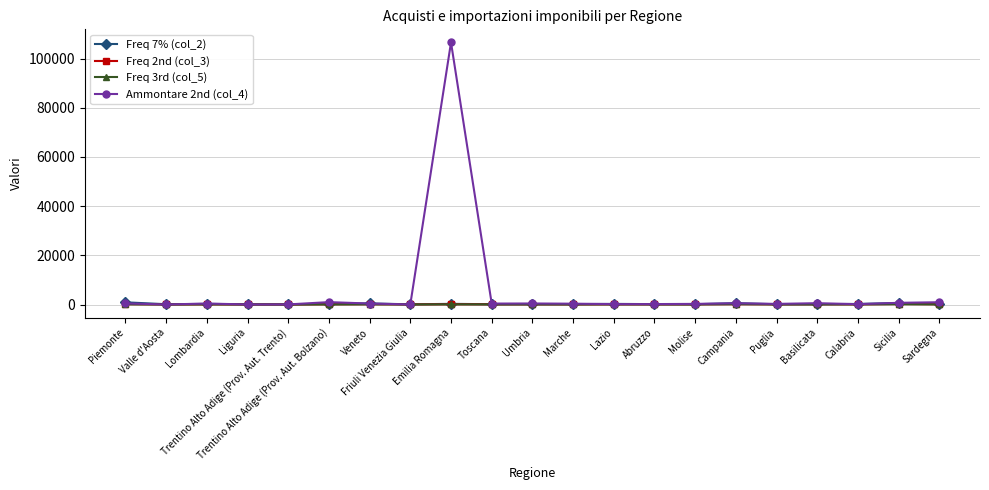

What is the maximum value shown in the chart?

106584